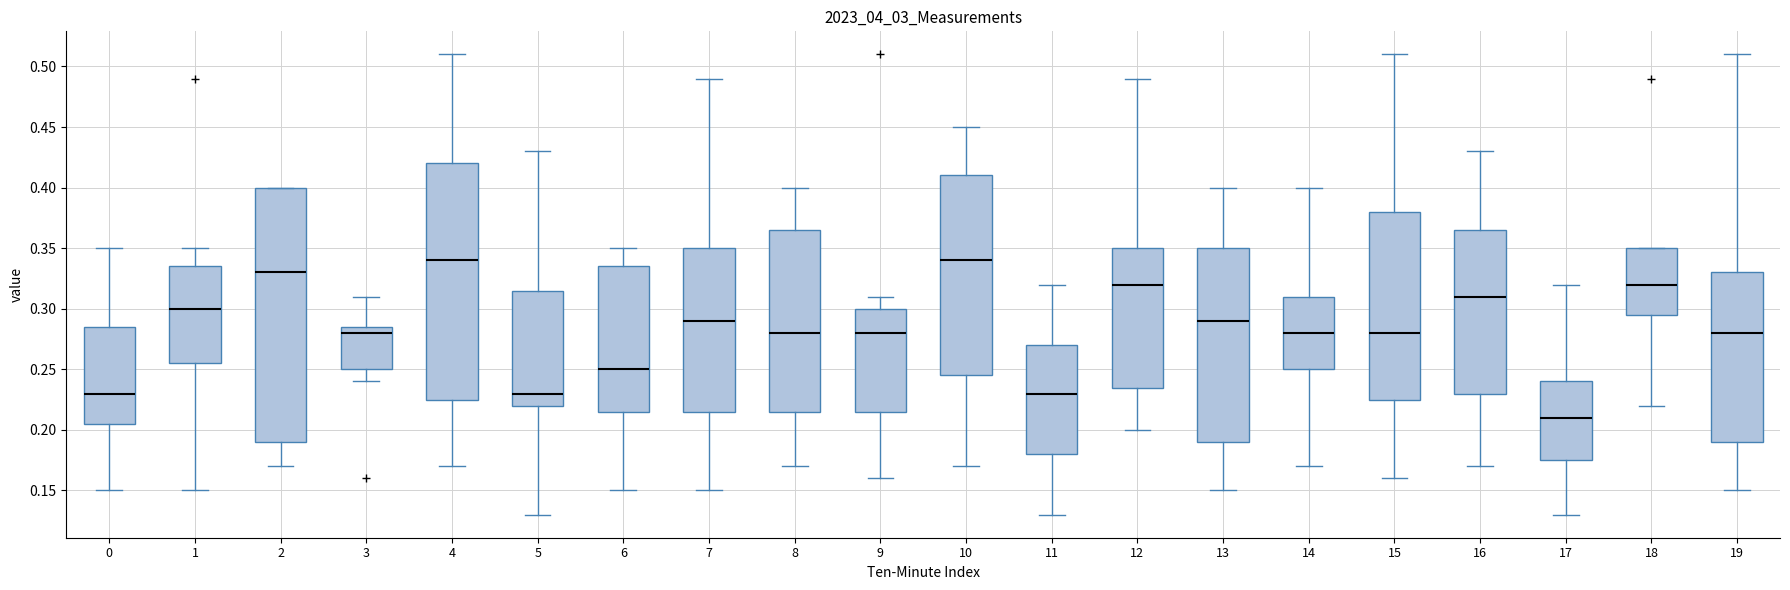

Which box has the lowest median line?

17